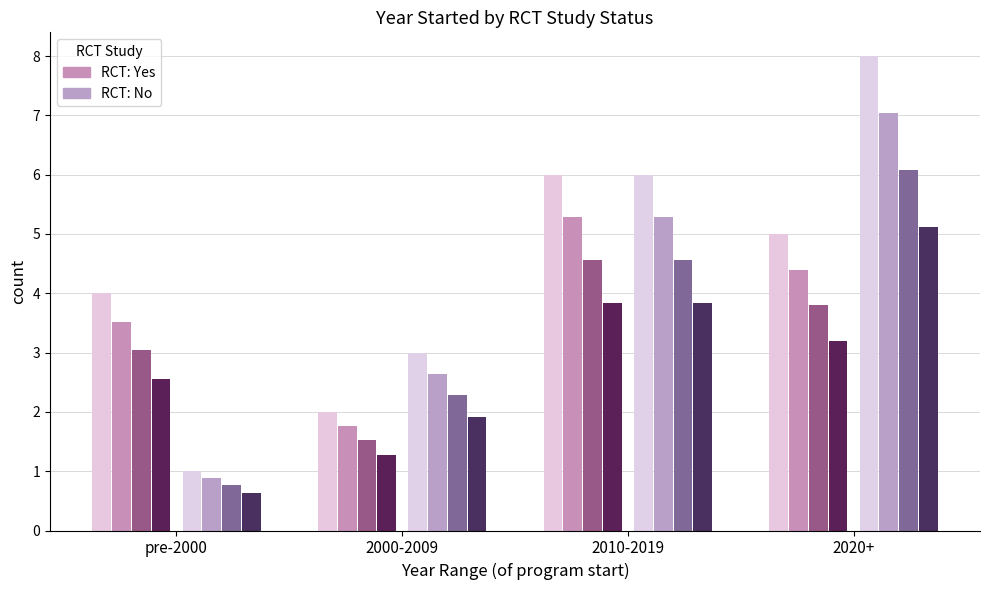

Which series has the largest range (max minus min)?

RCT: No